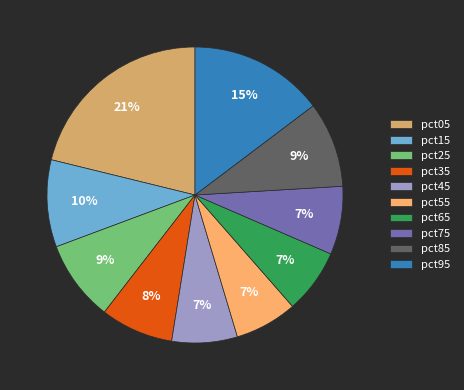

What is the largest slice in the pie chart?

pct05